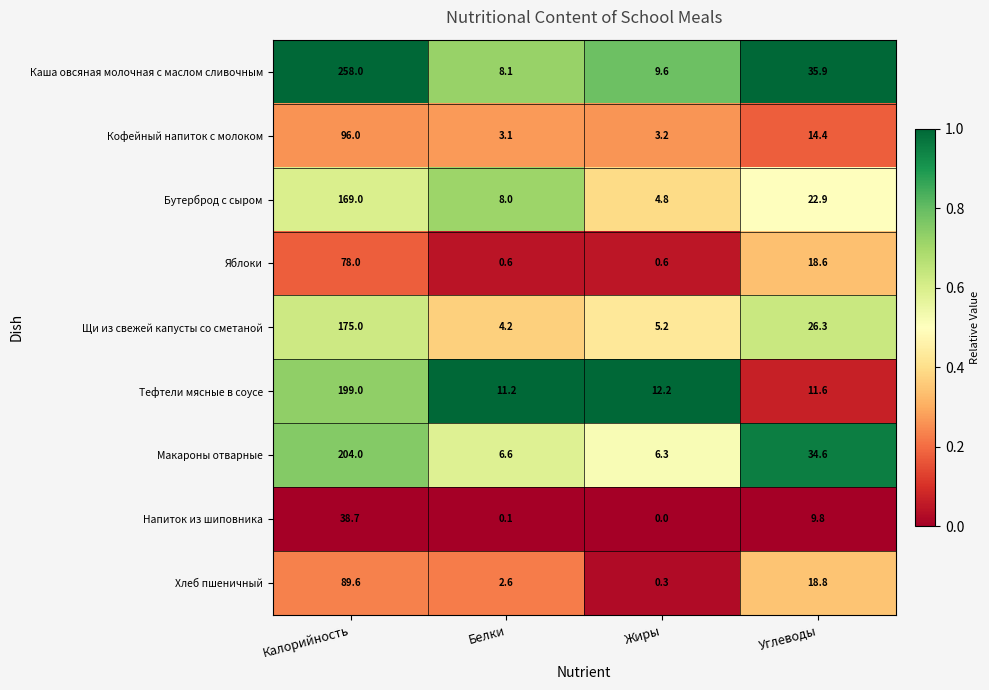

Which series has the widest spread of values?

Каша овсяная молочная с маслом сливочным